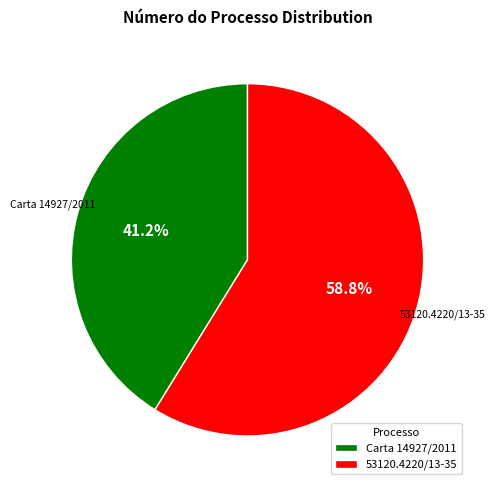

True or false: 53120.4220/13-35 accounts for 59% of the total.

True